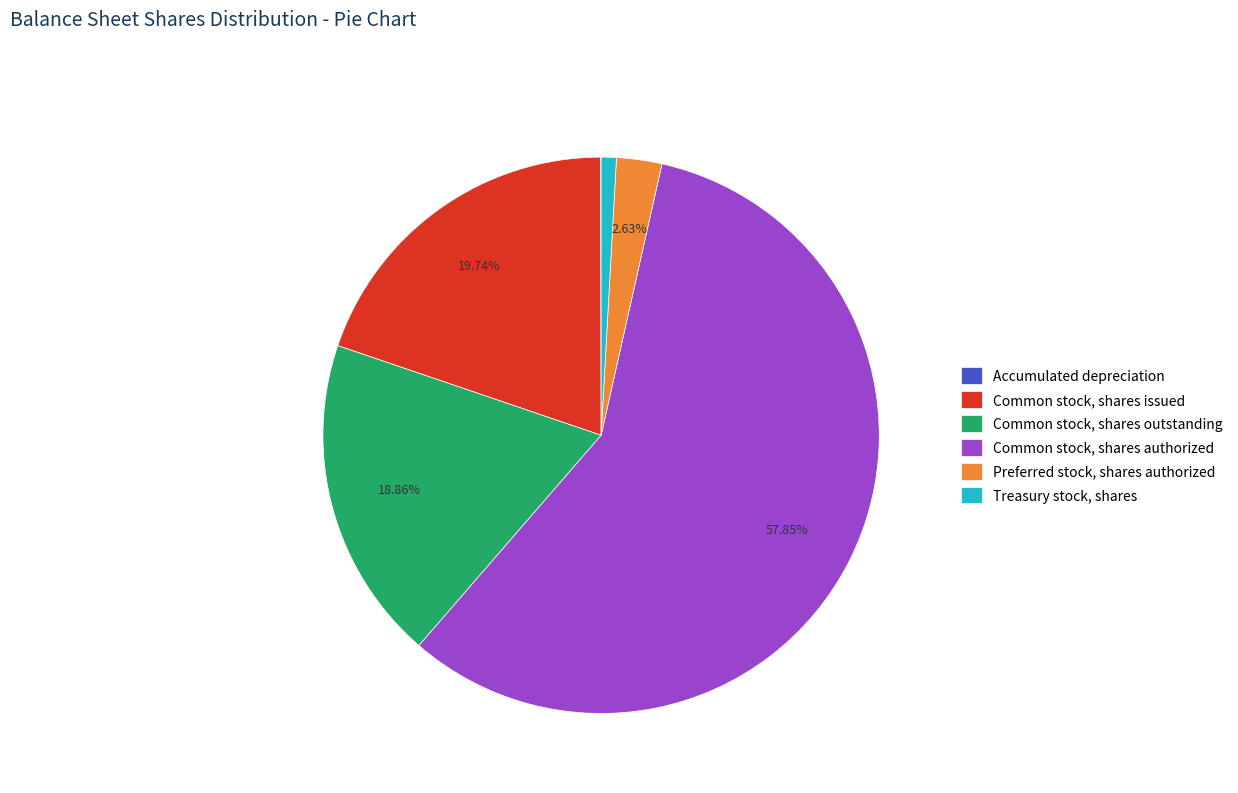

Between Common stock, shares outstanding and Common stock, shares authorized, which is larger?

Common stock, shares authorized